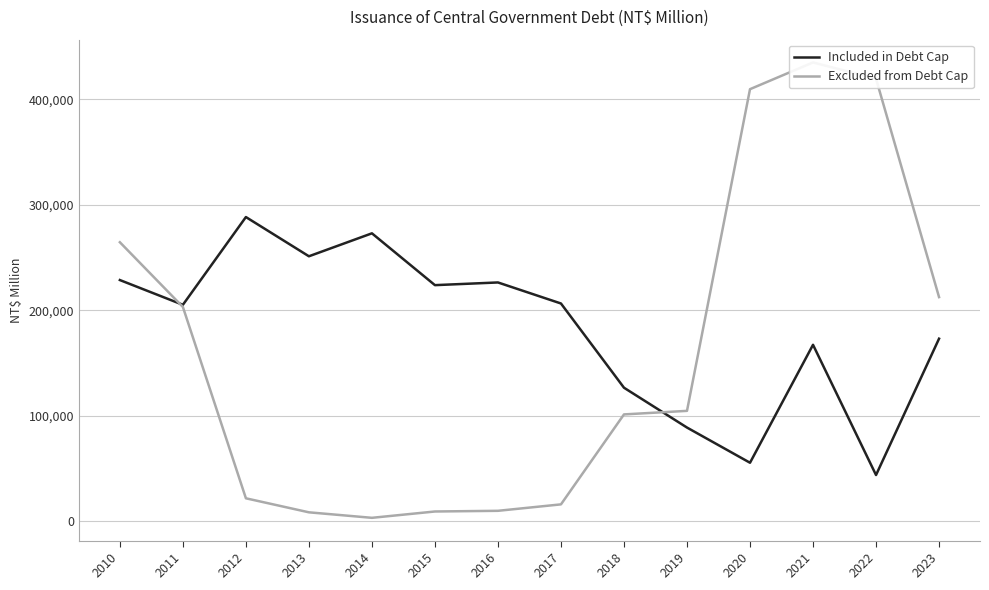

How many interior local peaks does the Excluded from Debt Cap series have?

1